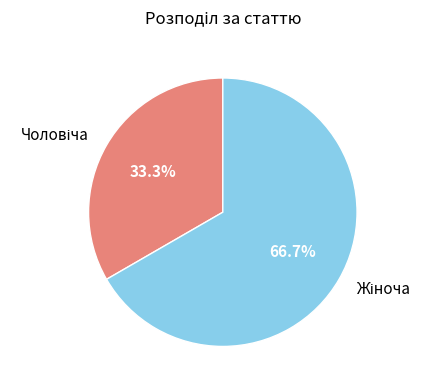

Does any single category account for the majority?

Yes